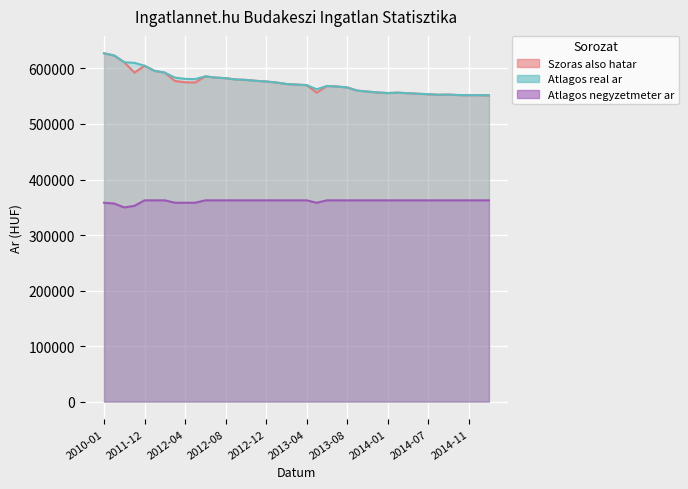

List the labels in order of Szoras also hatar value, largest first.

2010-01, 2010-05, 2010-06, 2011-12, 2012-01, 2010-10, 2012-02, 2012-06, 2012-07, 2012-08, 2012-09, 2012-10, 2012-11, 2012-03, 2012-12, 2012-04, 2012-05, 2013-01, 2013-02, 2013-03, 2013-04, 2013-06, 2013-07, 2013-08, 2013-10, 2013-11, 2013-12, 2013-05, 2014-04, 2014-01, 2014-05, 2014-06, 2014-07, 2014-09, 2014-08, 2014-10, 2014-12, 2014-11, 2015-01